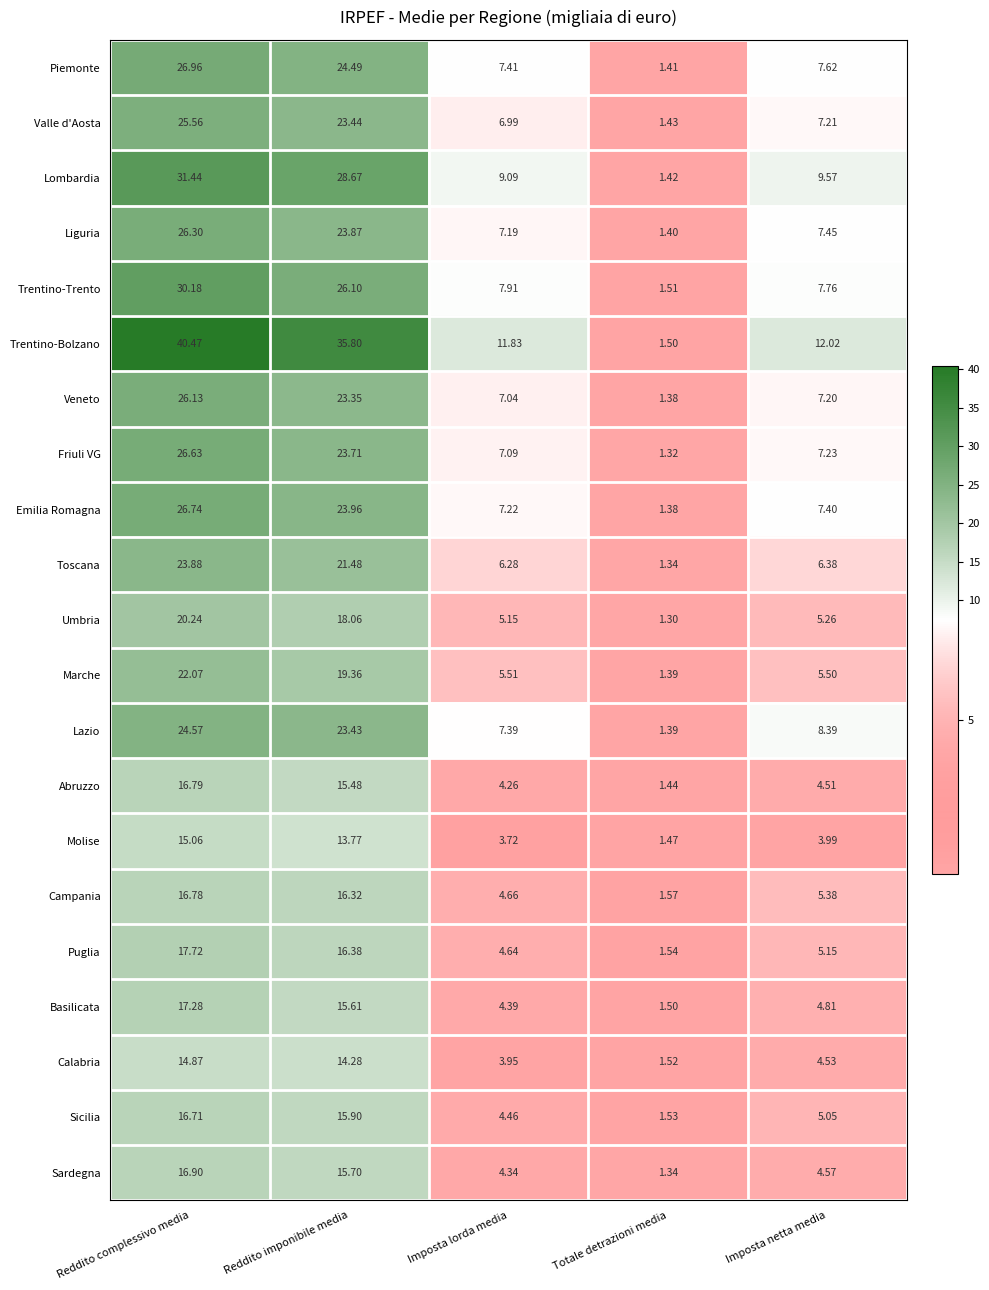

Which series has the largest total across all categories?

Trentino-Bolzano